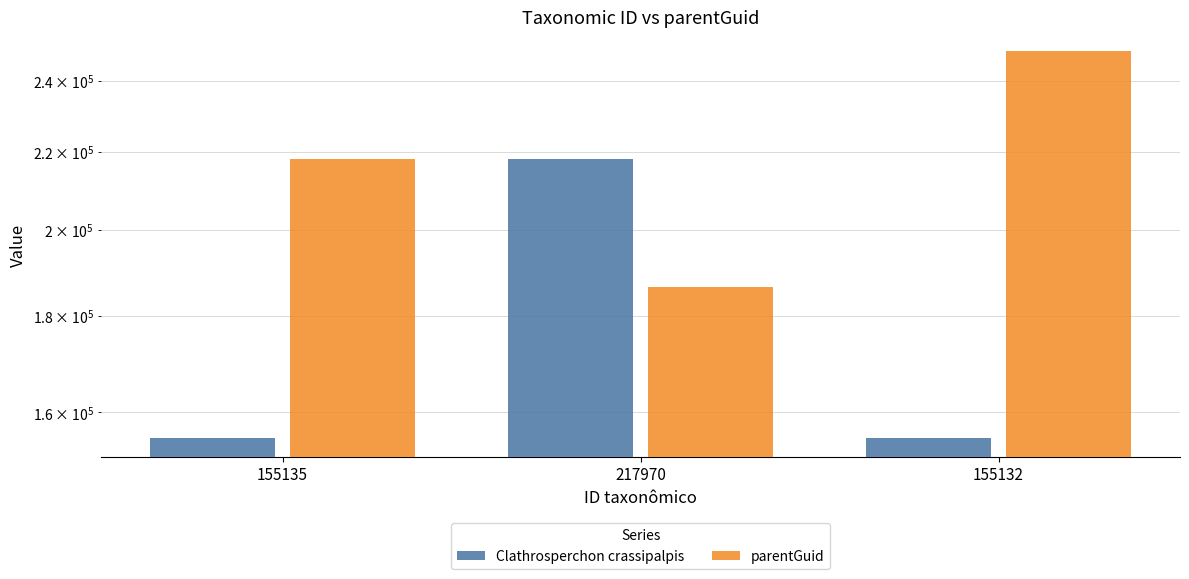

Reading right to left, transcribe all the data shown in this chart.

Clathrosperchon crassipalpis: 155132=155132	217970=217970	155135=155135
parentGuid: 155132=248837	217970=186570	155135=217970